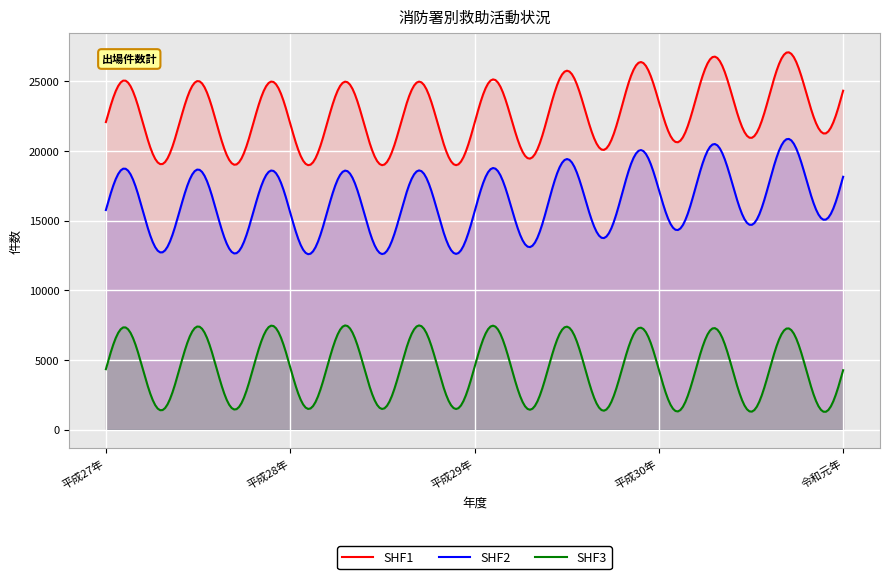

What is the difference between the maximum and minimum values in the SHF1 series?

8101.3